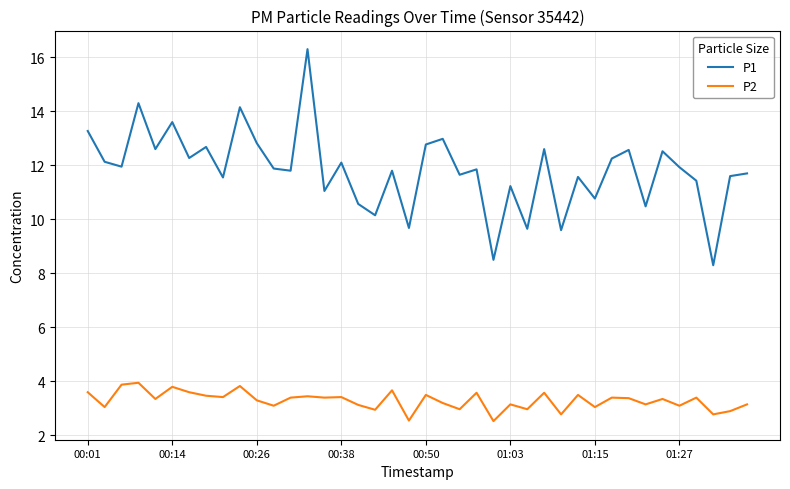

True or false: P2 and P1 intersect in this chart.

False